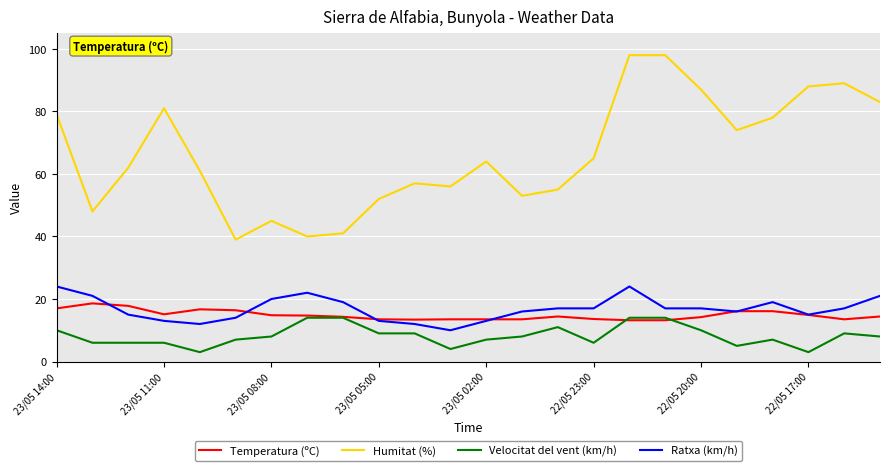

Which series has the largest range (max minus min)?

Humitat (%)